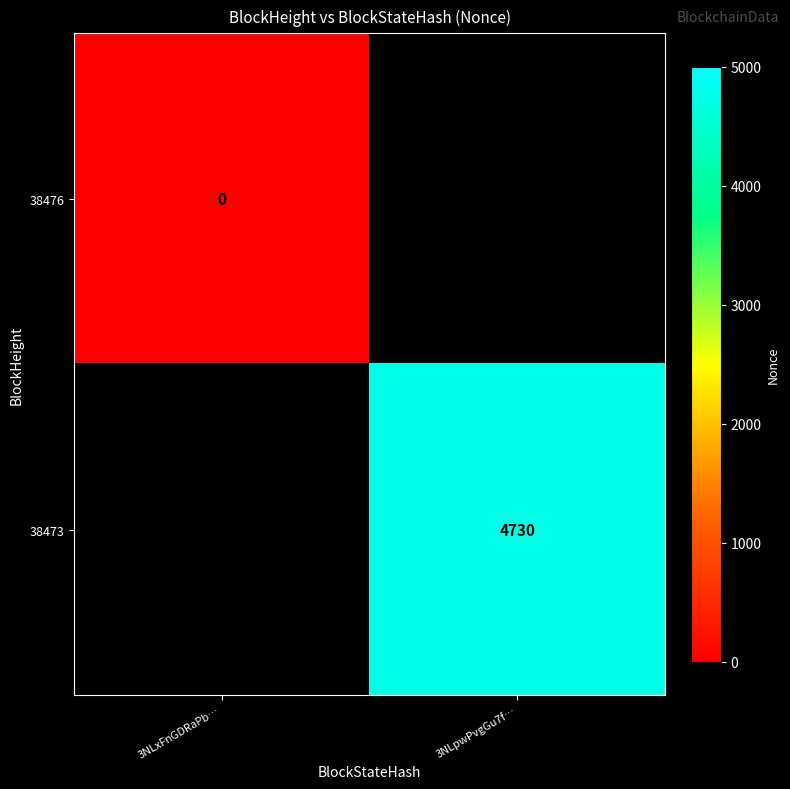

The 38473 series shows 1555 at 3NLpwPvgGu7f…. True or false?

False